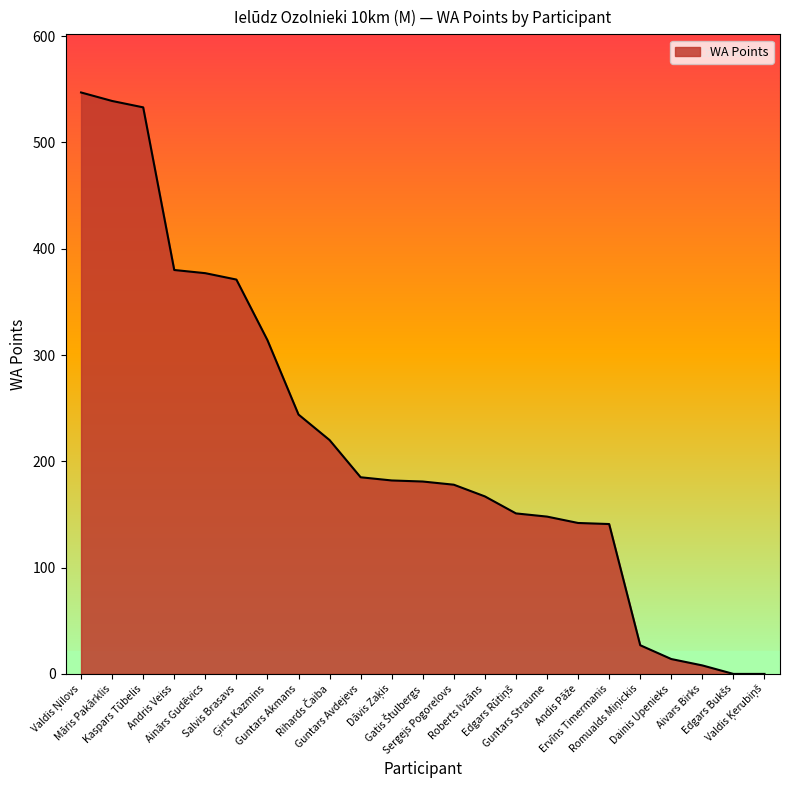

What is the ratio of the value at Māris Pakārklis to the value at Andris Veiss?

1.4